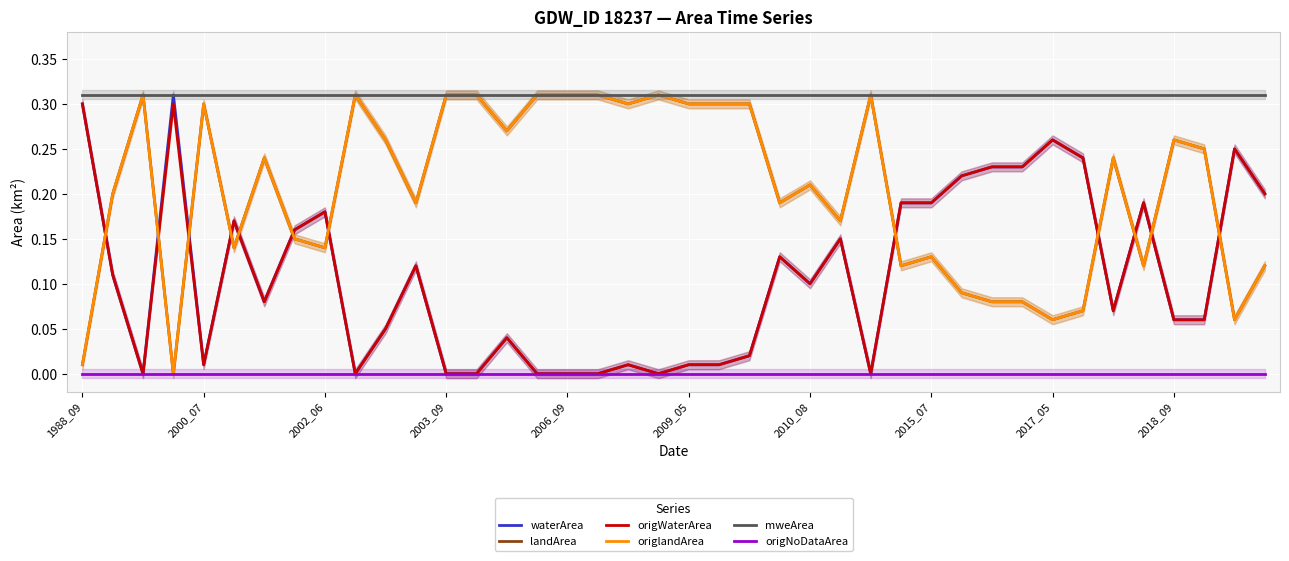

Which series changed the most between 11 and 33?

waterArea